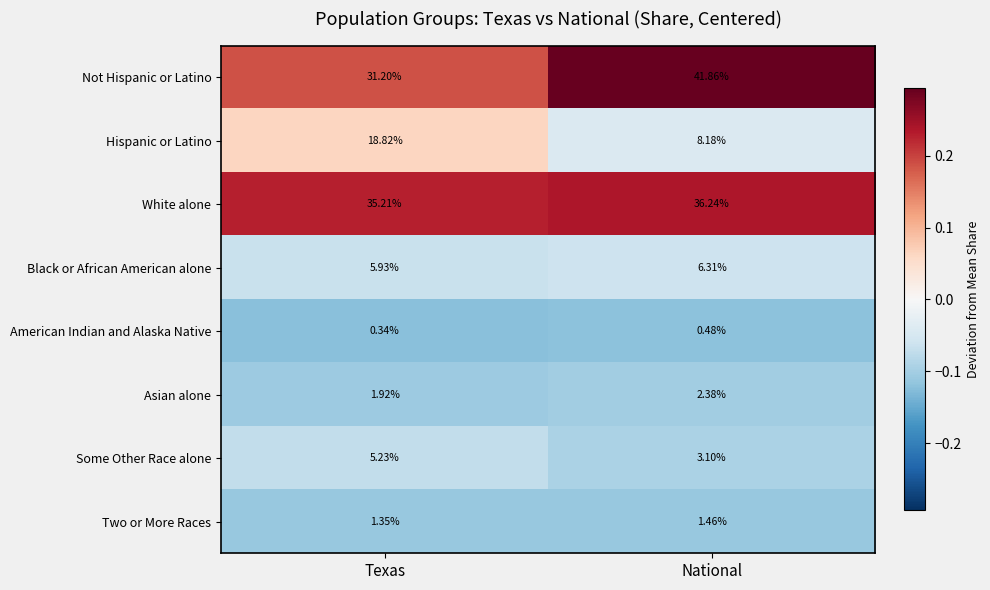

Which category has the lowest value in the Asian alone series?

Texas